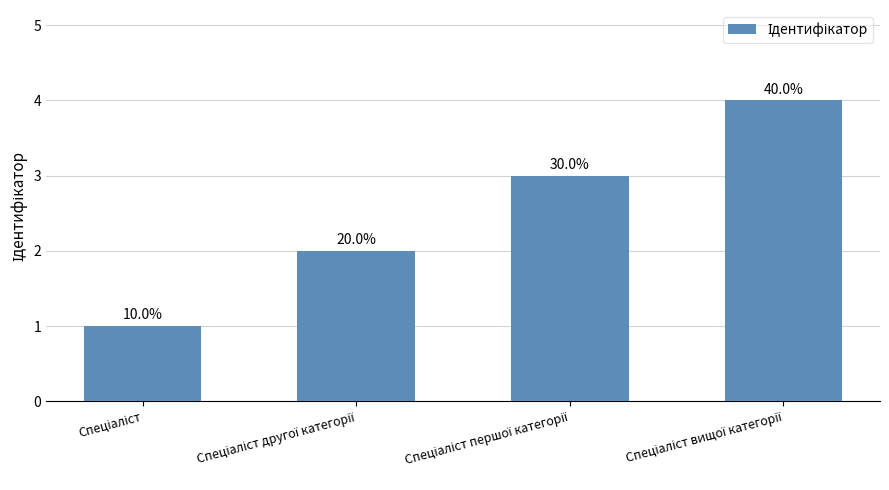

How many bars are there in total?

4